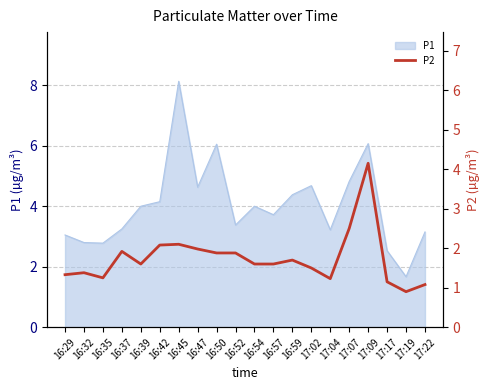

Reading right to left, extract all data points from this chart.

17:22=1.1	17:19=0.9	17:17=1.1	17:09=4.2	17:07=2.5	17:04=1.2	17:02=1.5	16:59=1.7	16:57=1.6	16:54=1.6	16:52=1.9	16:50=1.9	16:47=2.0	16:45=2.1	16:42=2.1	16:39=1.6	16:37=1.9	16:35=1.2	16:32=1.4	16:29=1.3